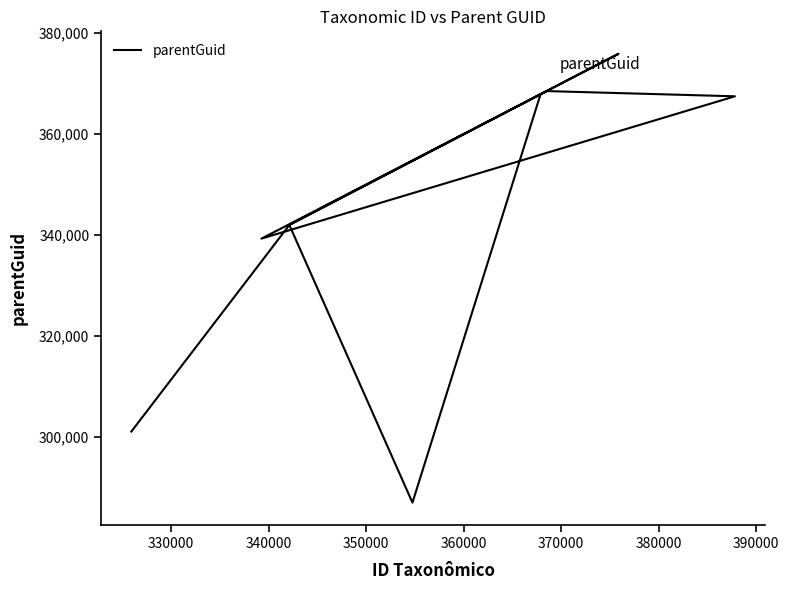

How many points are lower than both their immediate neighbors (excluding endpoints)?

3